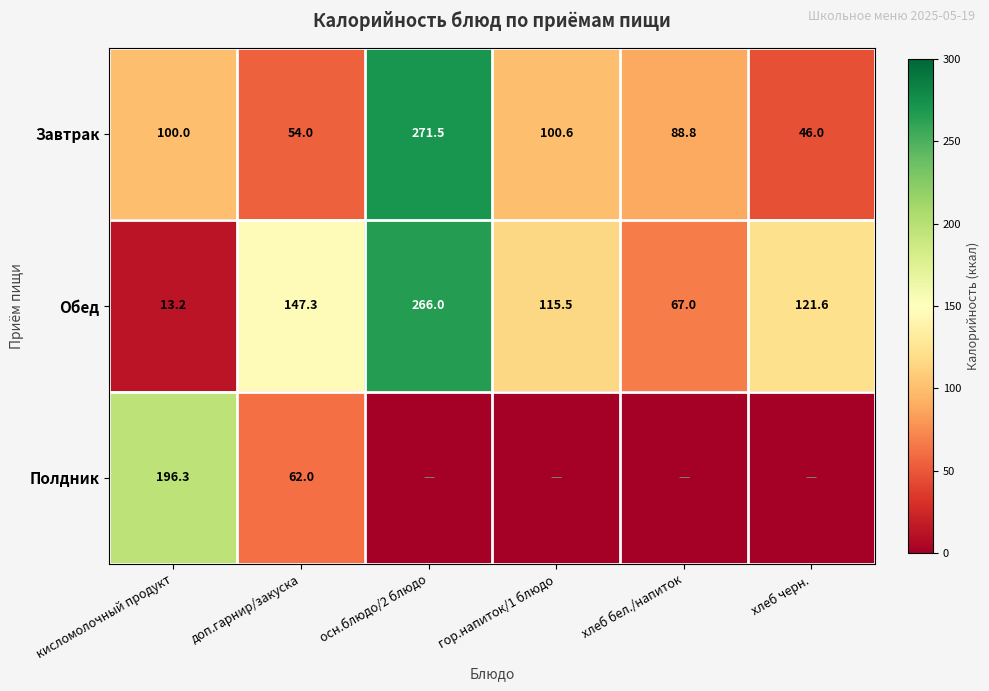

What is the difference between the maximum and minimum values in the Завтрак series?

225.5